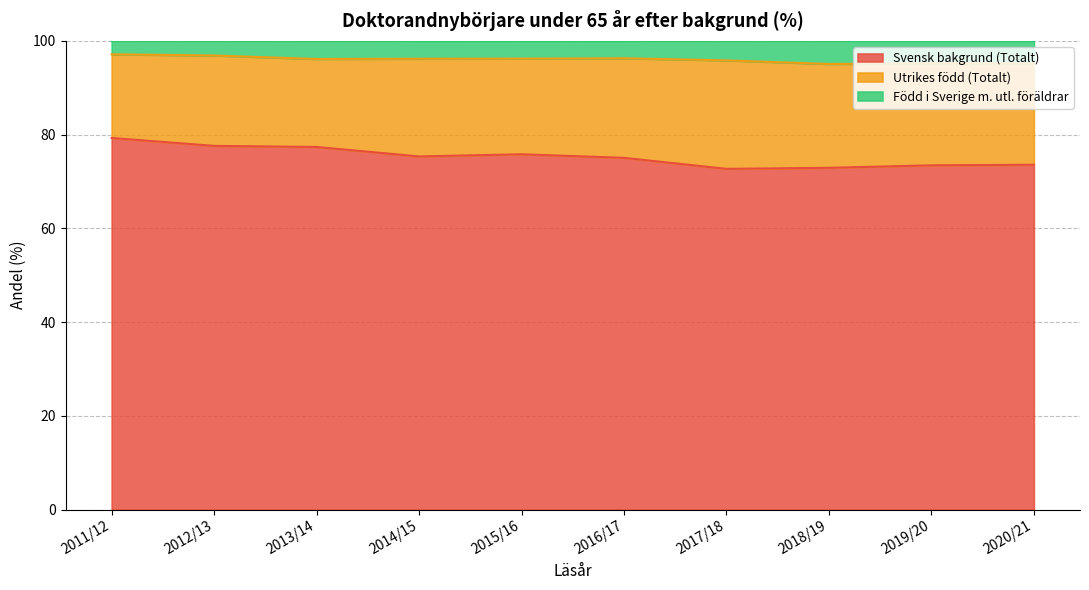

Which series changed the most between 2016/17 and 2020/21?

Svensk bakgrund (Totalt)